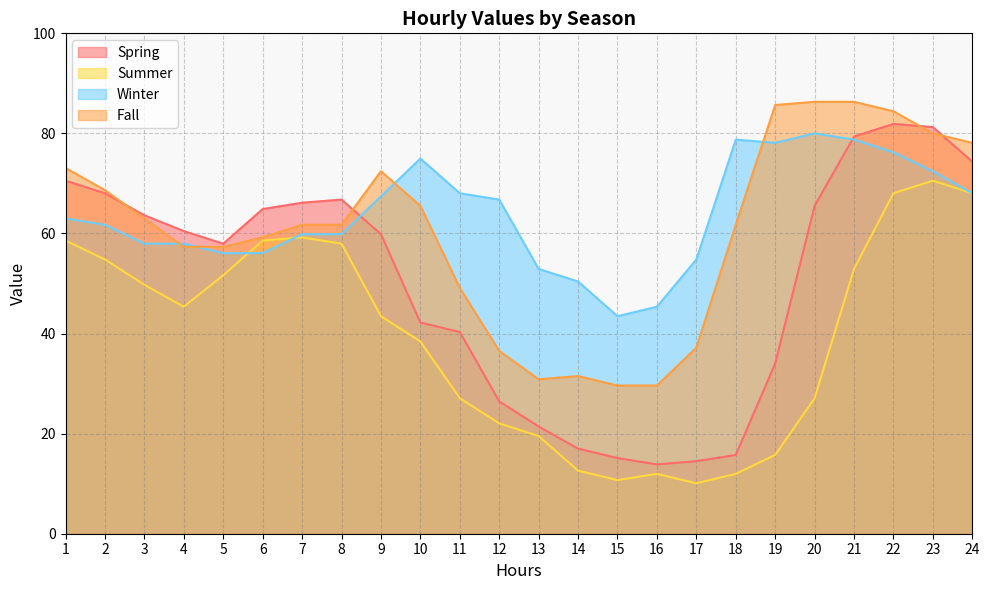

True or false: Spring has more than 1 points higher than both neighbors.

True